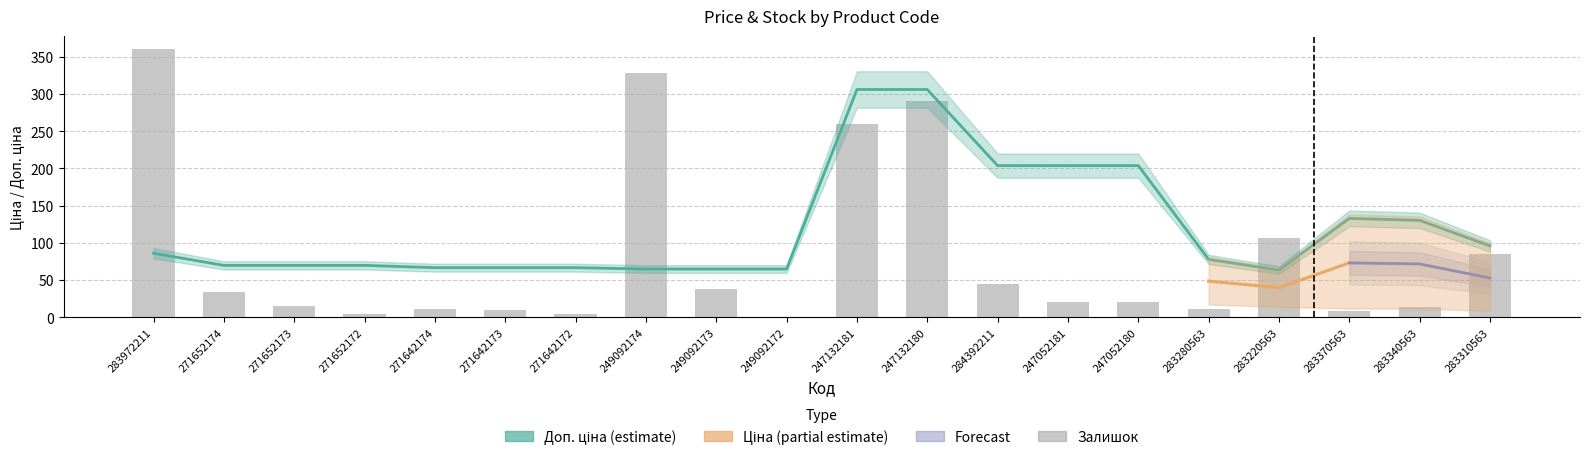

What is the value of the Залишок bar at the 14th from the left?

20.0